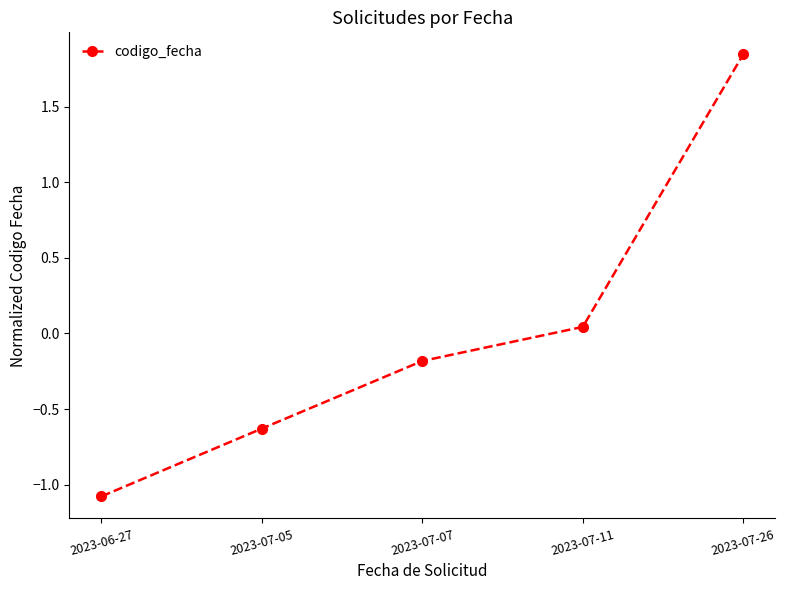

Which label corresponds to the largest value in the chart?

2023-07-26